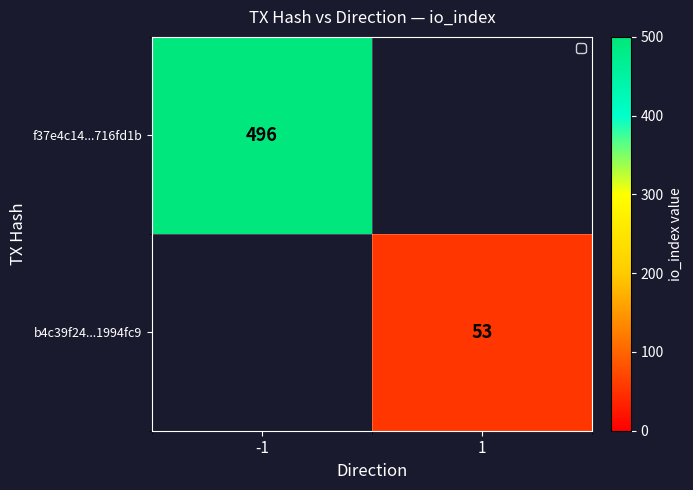

Is it true that f37e4c14...716fd1b equals 496 at -1?

True